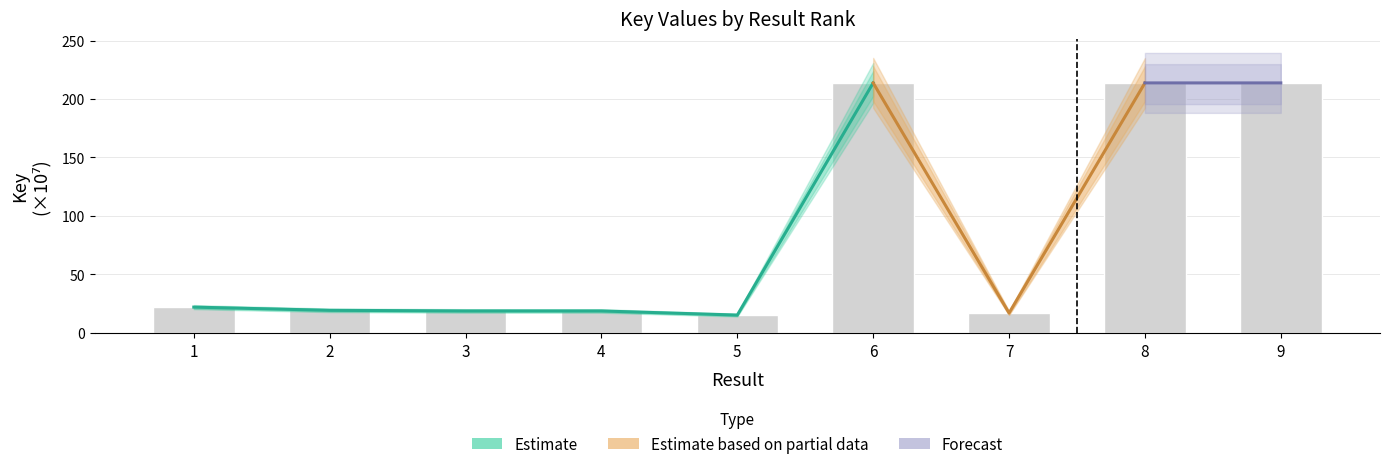

Is it true that the value at 9 is 213.8?

True